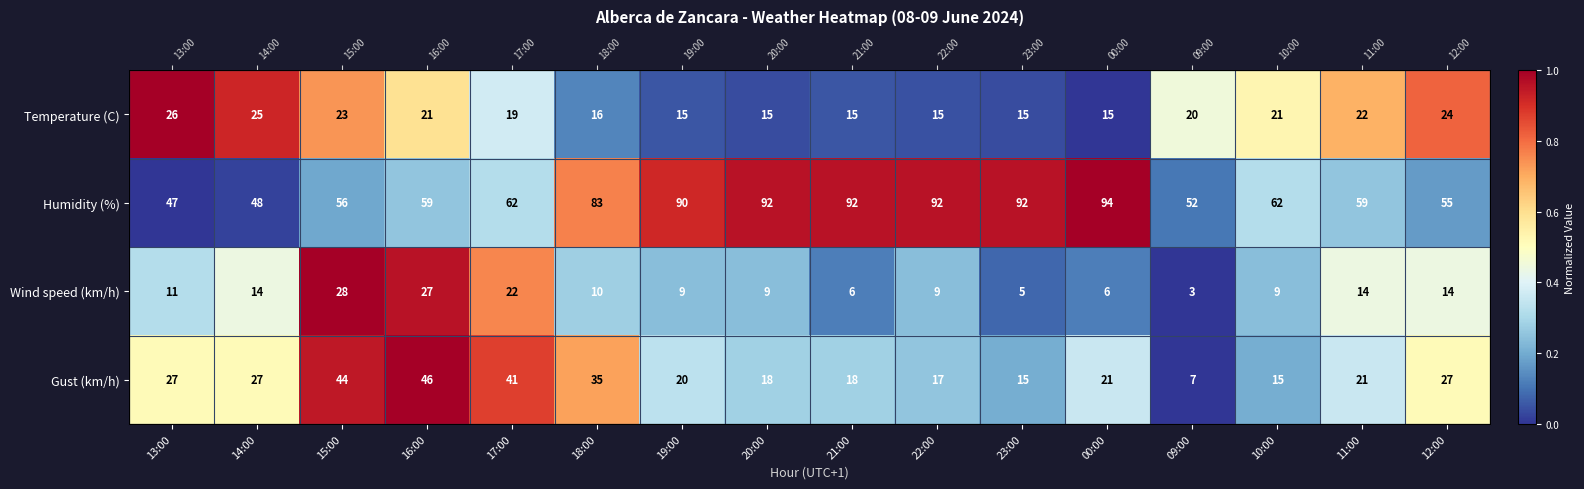

Which category has the highest value across all series?

13:00